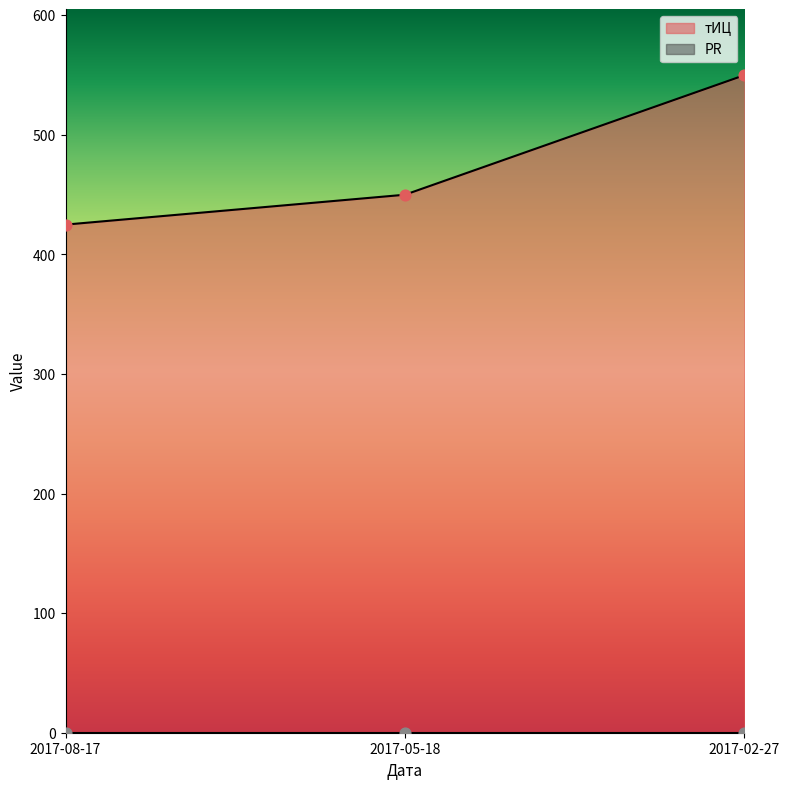

Between 2017-05-18 and 2017-02-27, which is larger?

2017-02-27